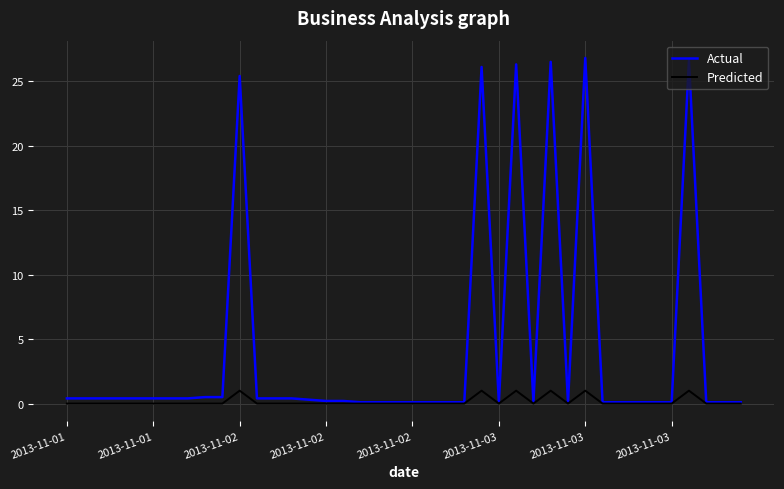

Which series has the largest range (max minus min)?

Actual